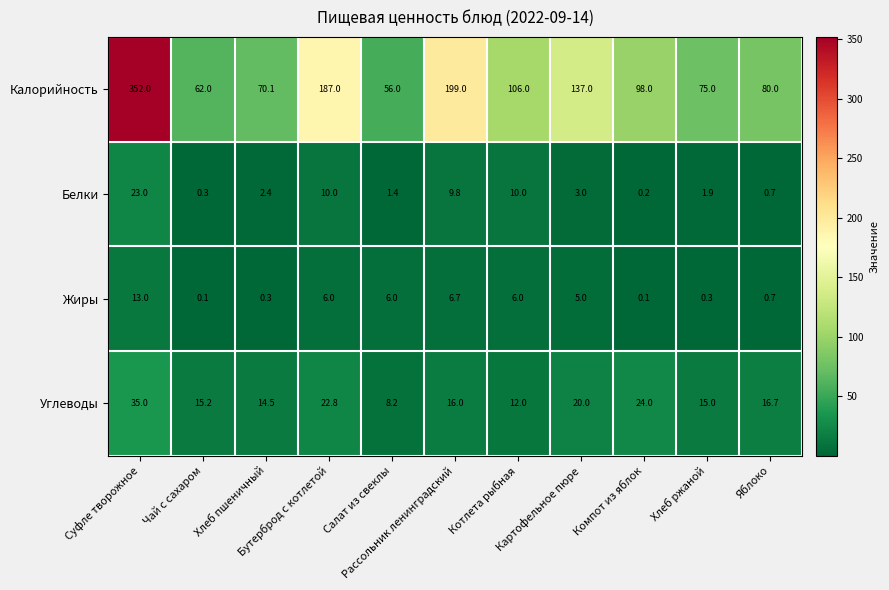

Which series has the largest total across all categories?

Калорийность